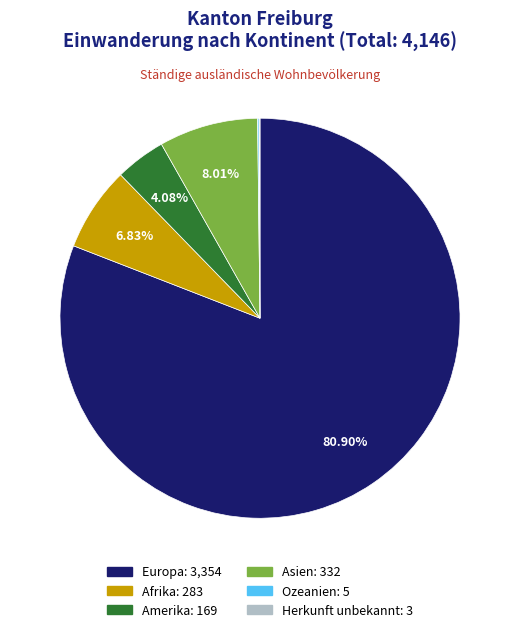

What is the largest slice in the pie chart?

Europa